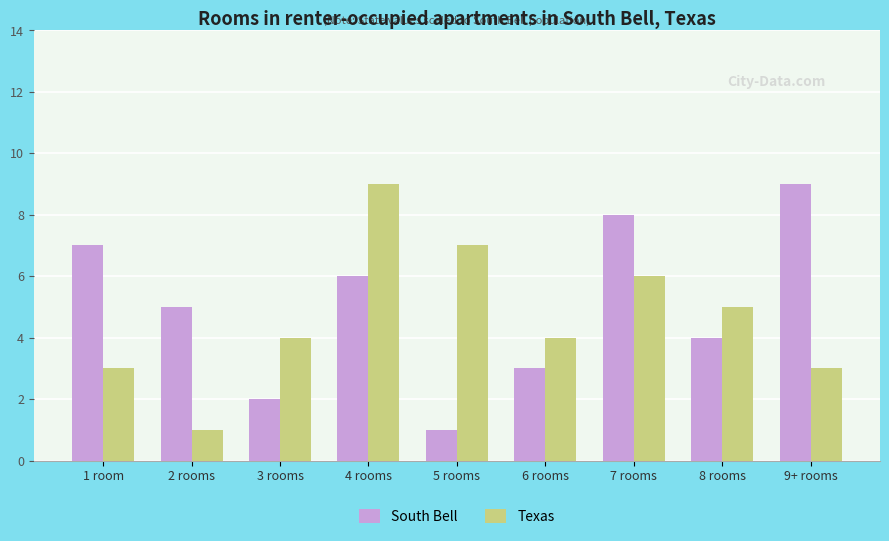

What is the greatest value displayed?

9